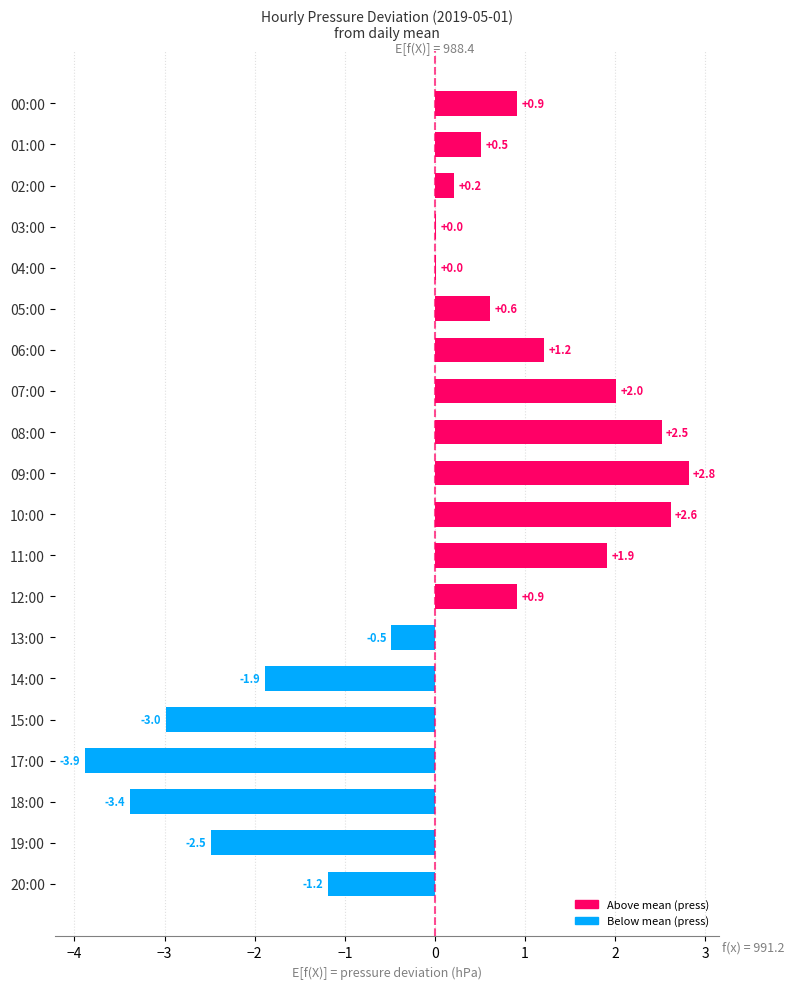

Is it true that the value at 12:00 is 1.5?

False